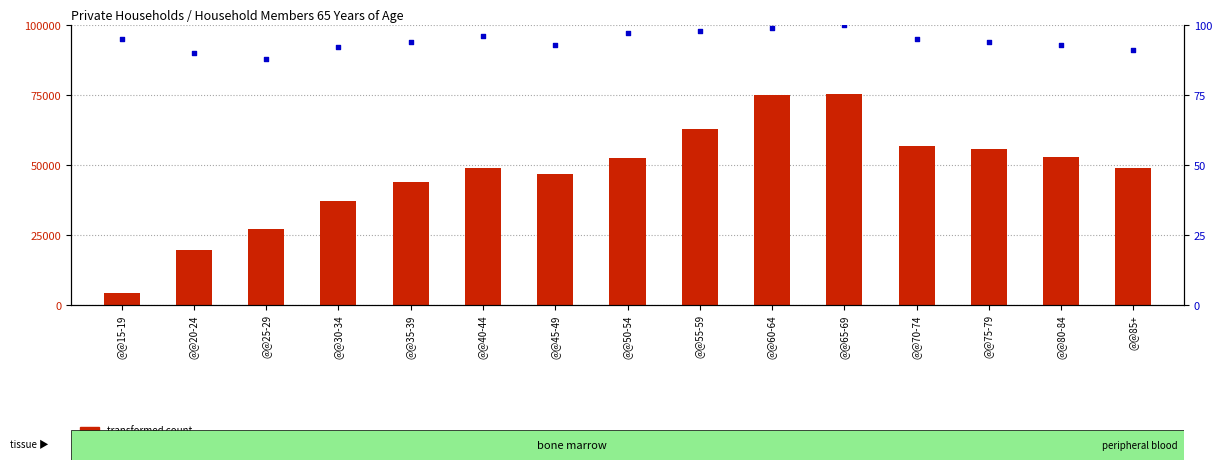

Which series has the largest Y range (max minus min)?

transformed count